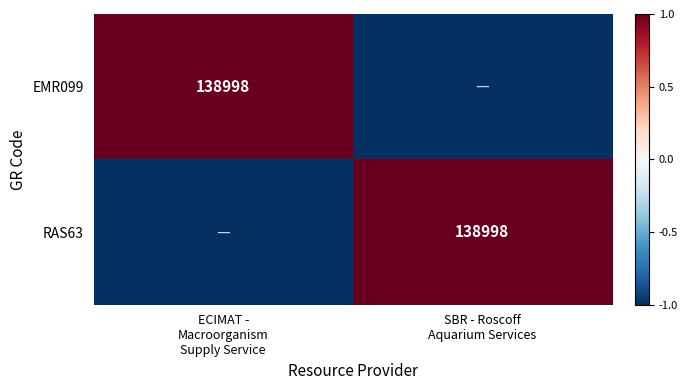

At which category does the chart reach its minimum across all series?

SBR - Roscoff
Aquarium Services